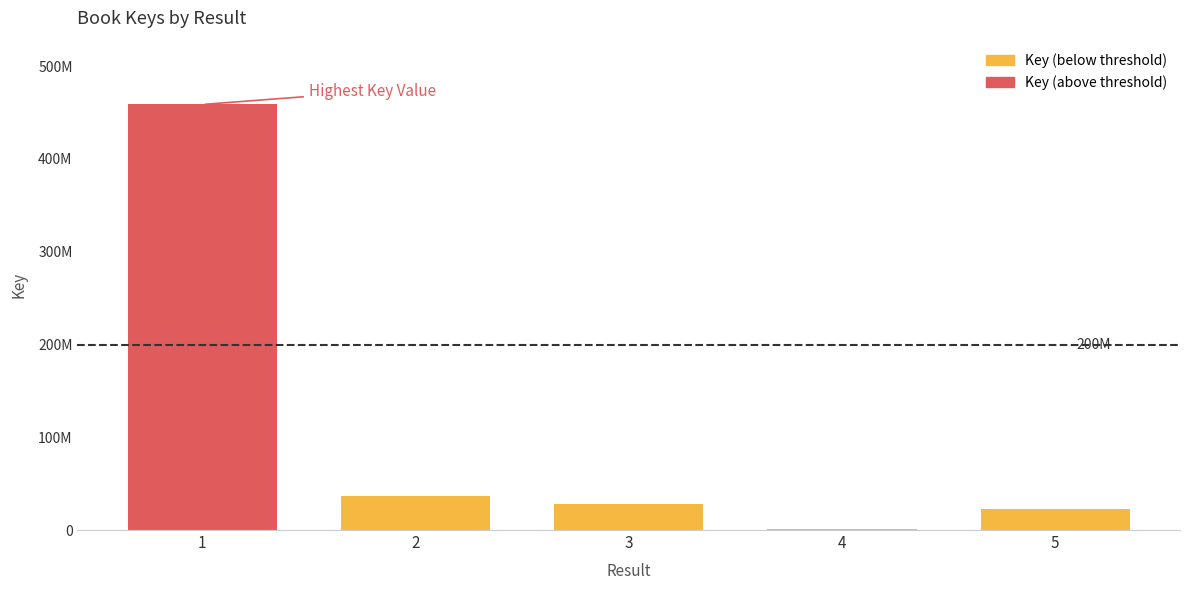

Reading left to right, extract all data points from this chart.

1=458732637	2=36530794	3=27648451	4=1491711	5=22247765